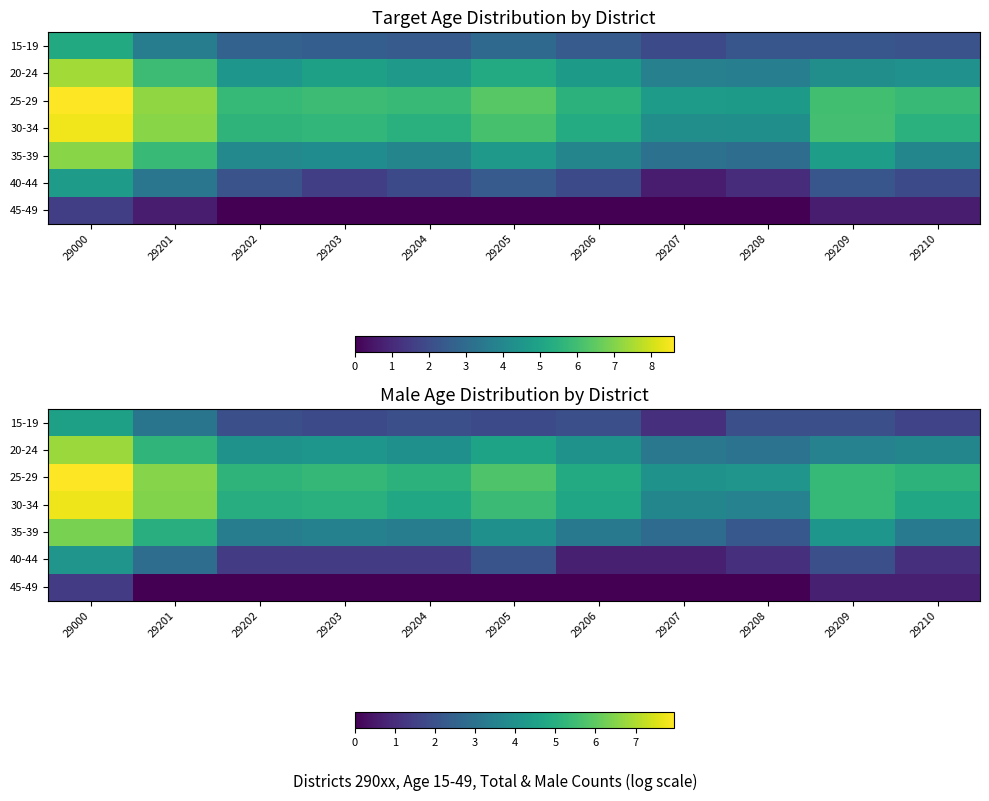

What is the greatest value displayed?

8.0